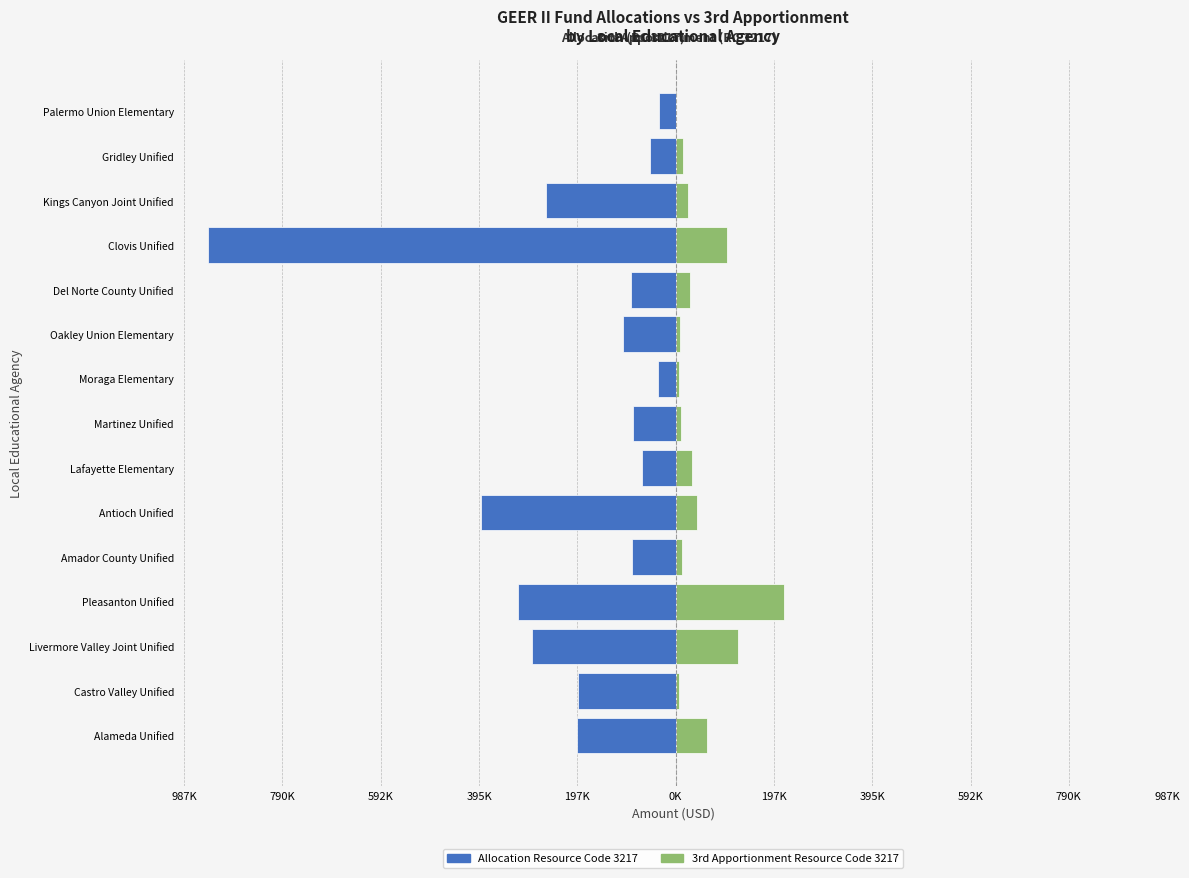

What is the value of the 3rd Apportionment Resource Code 3217 bar at the 15th from the left?

193